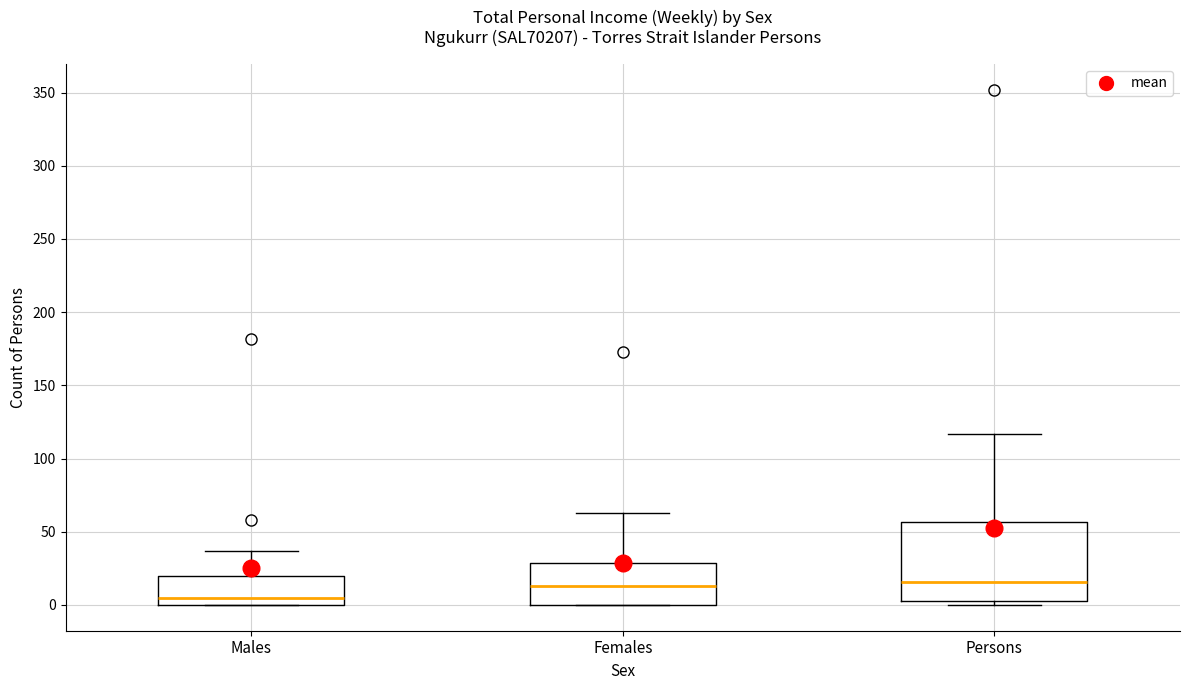

Where does the upper whisker of the box for Males end on the y-axis? The values are not printed on the chart, so give them approximately, as read against the axis.

35